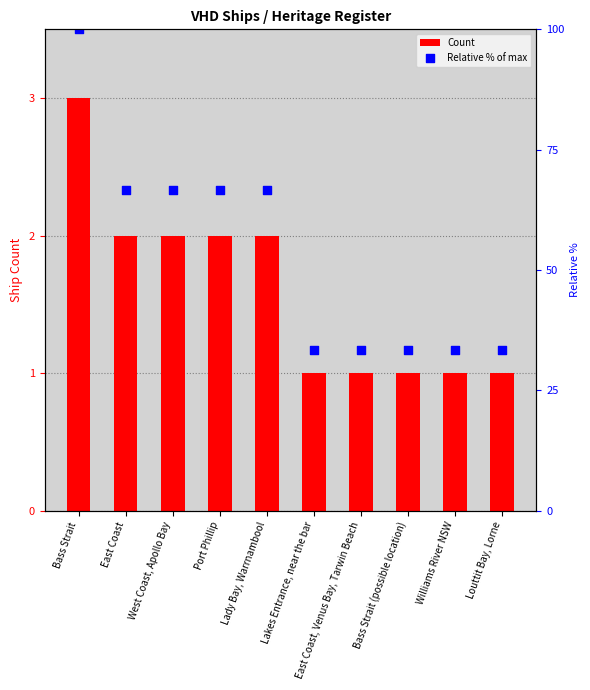

Which series has the largest Y range (max minus min)?

Relative % of max